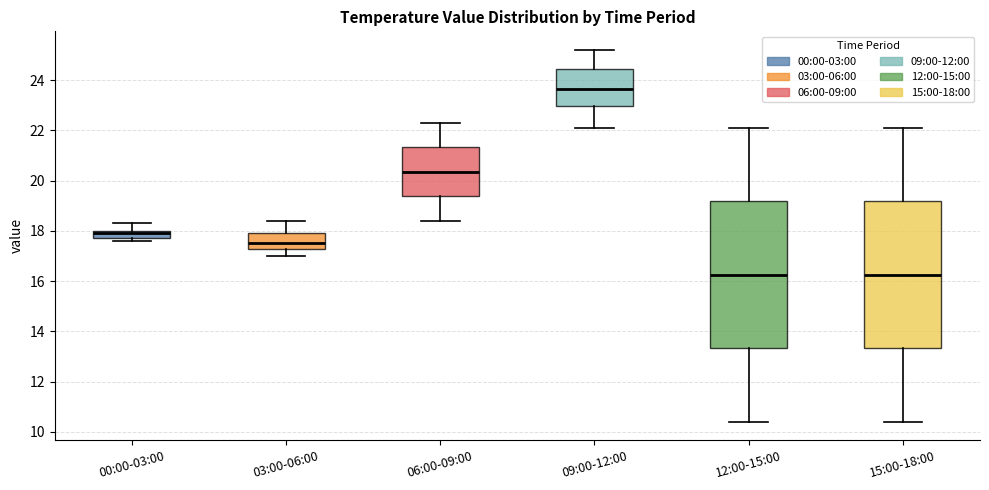

Reading left to right, read every box against the y-axis: the position of its median line, the range the box covers, and the ends of its whiskers. The values are not printed on the chart, so give them approximately, as read against the axis.

00:00-03:00: median 18.0 (just below the box's upper edge), box 17.8 to 18.0, whiskers 17.6 to 18.4
03:00-06:00: median 17.6, box 17.2 to 18.0, whiskers 17.0 to 18.4
06:00-09:00: median 20.4, box 19.4 to 21.4, whiskers 18.4 to 22.4
09:00-12:00: median 23.6, box 23.0 to 24.4, whiskers 22.2 to 25.2
12:00-15:00: median 16.2, box 13.4 to 19.2, whiskers 10.4 to 22.2
15:00-18:00: median 16.2, box 13.4 to 19.2, whiskers 10.4 to 22.2